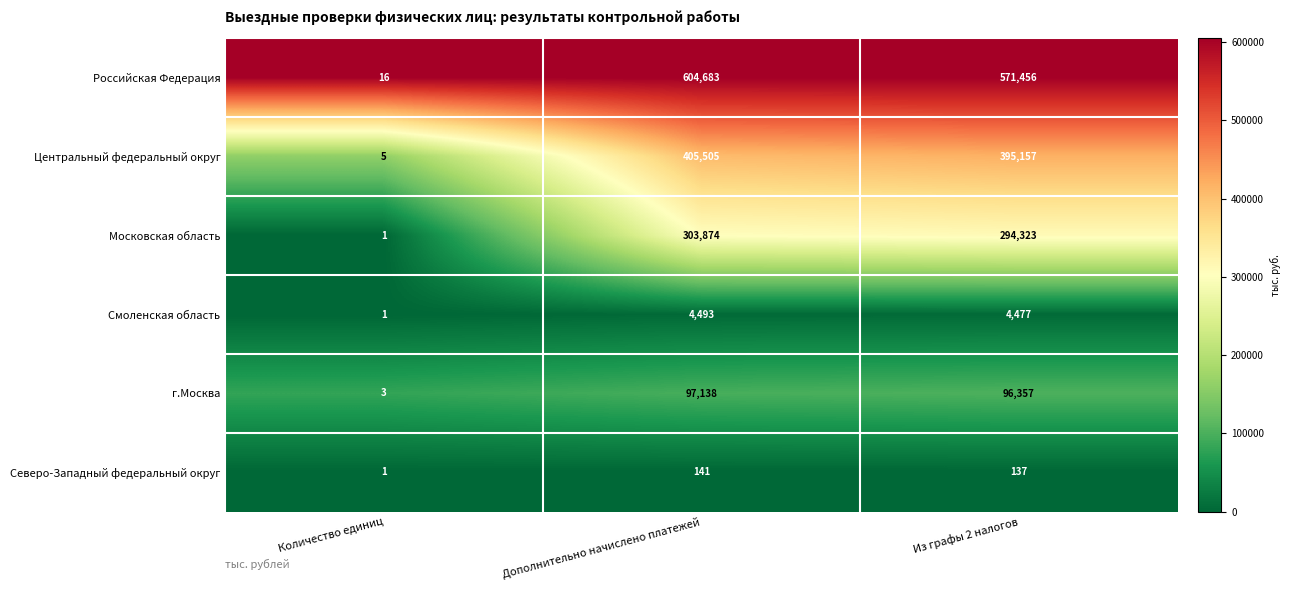

Is it true that Центральный федеральный округ equals 574902 at Дополнительно начислено платежей?

False